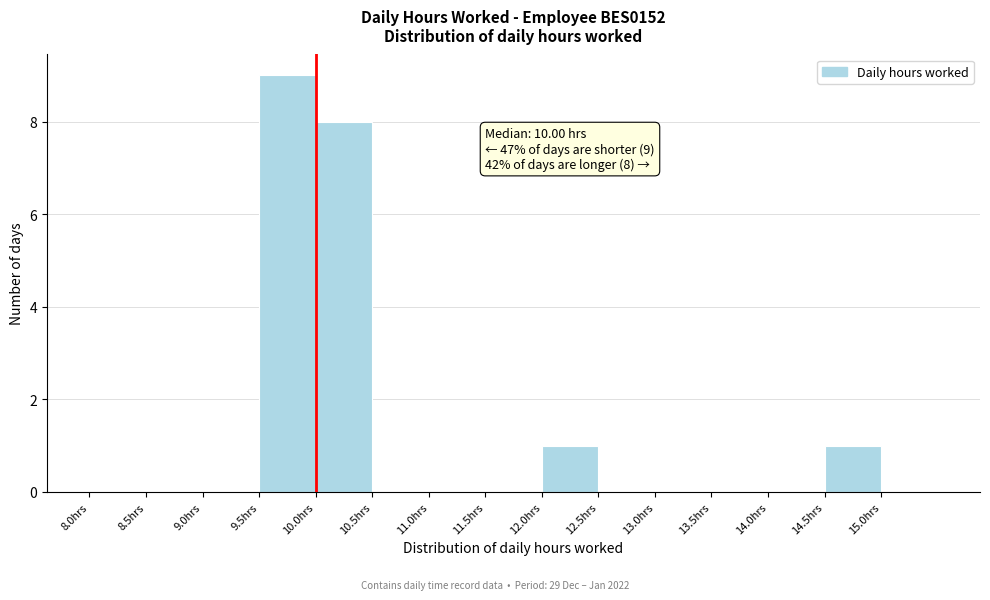

Over which range of the x-axis is the bar tallest?

9.5 to 10.0